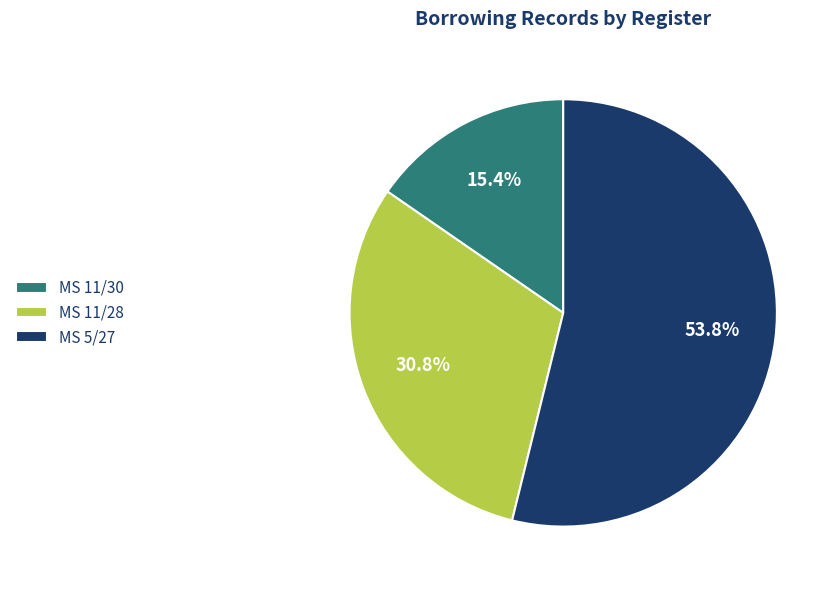

To the nearest percent, what portion does MS 11/30 represent?

15%